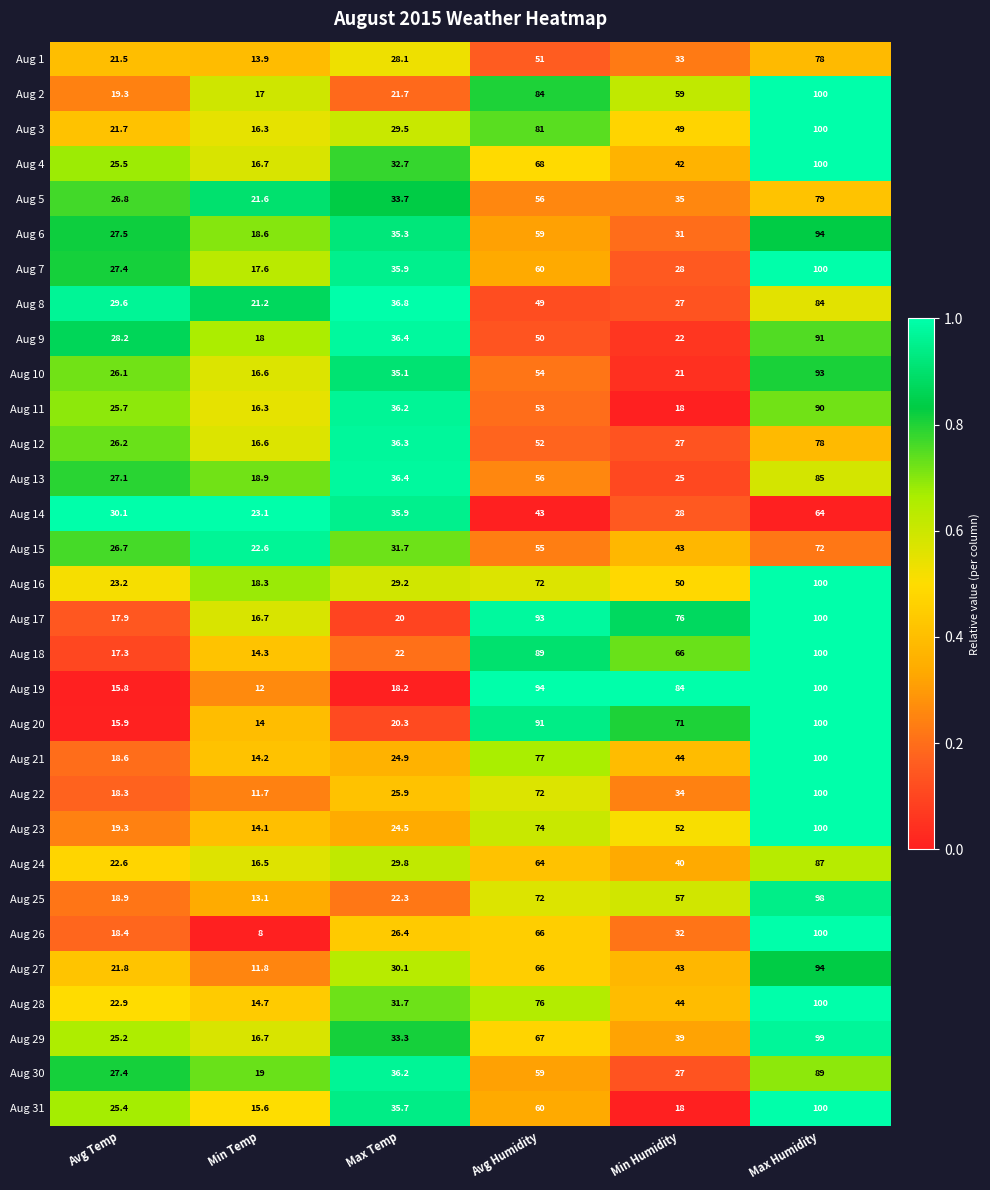

What is the total value across all series at Max Temp?

932.2